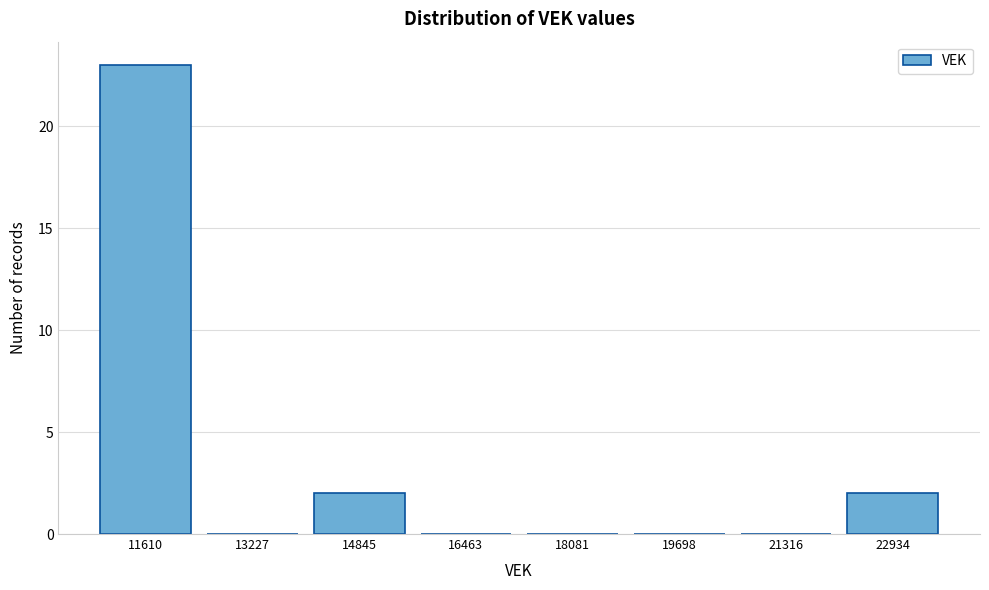

Reading left to right, what are all the values shown in this chart?

11610=23	13227=0	14845=2	16463=0	18081=0	19698=0	21316=0	22934=2